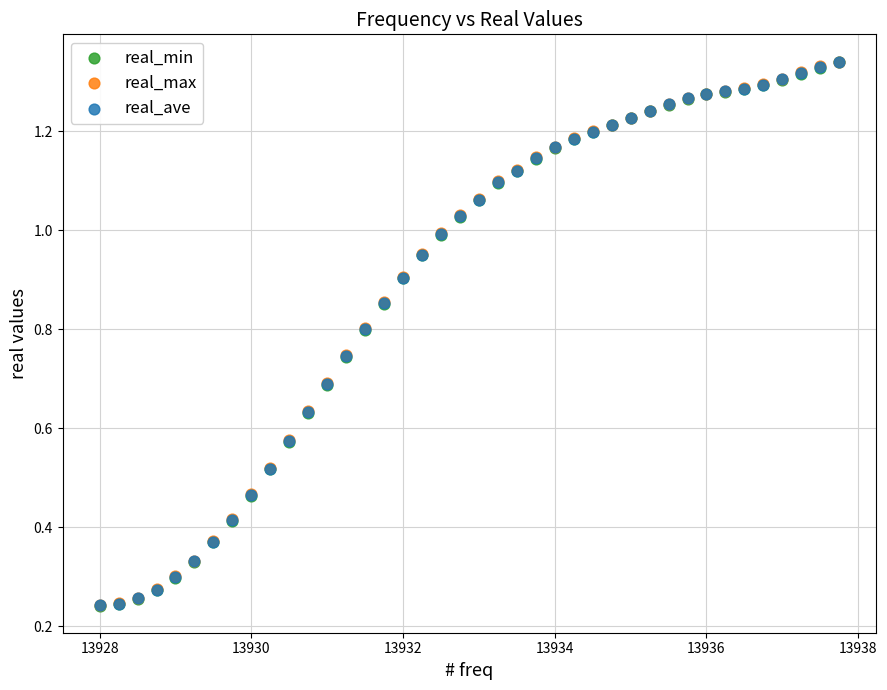

What are all the series names shown in the legend?

real_min, real_max, real_ave